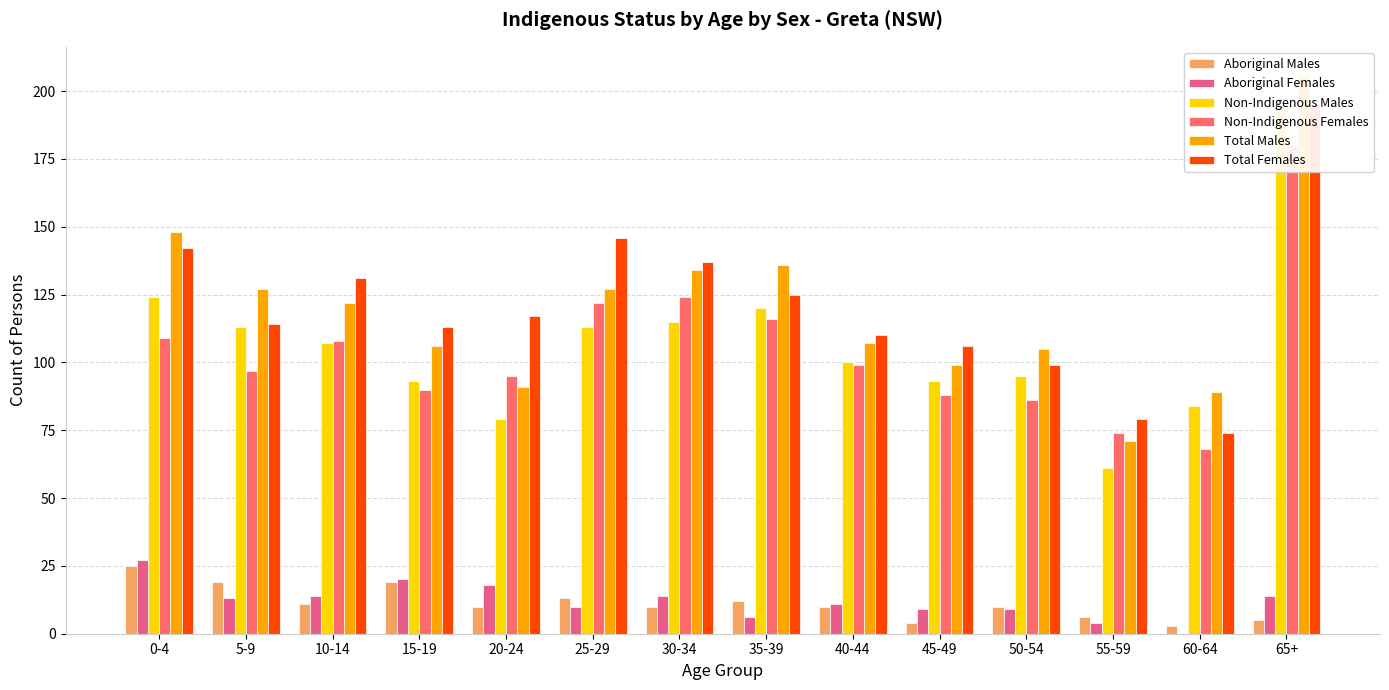

What is the sum of all Non-Indigenous Females values?

1456